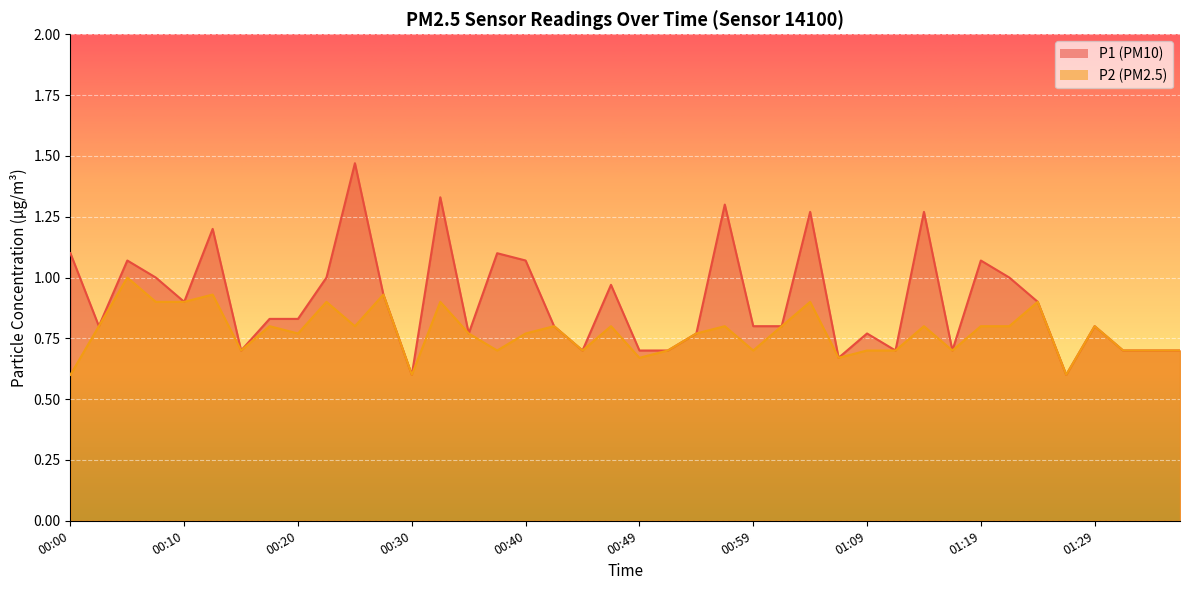

How many P2 values are between 0 and 1?

40